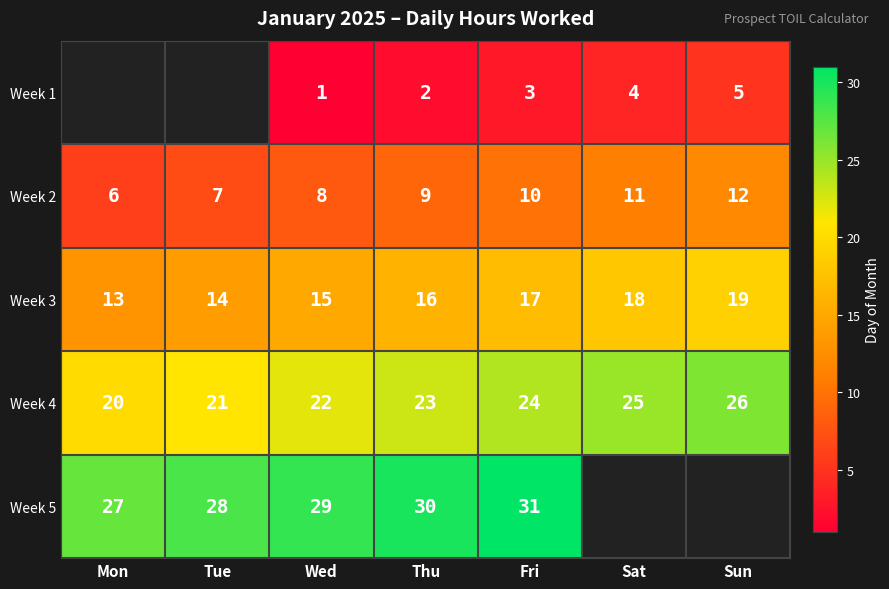

Count the Week 3 values in the range 14 to 18.

5